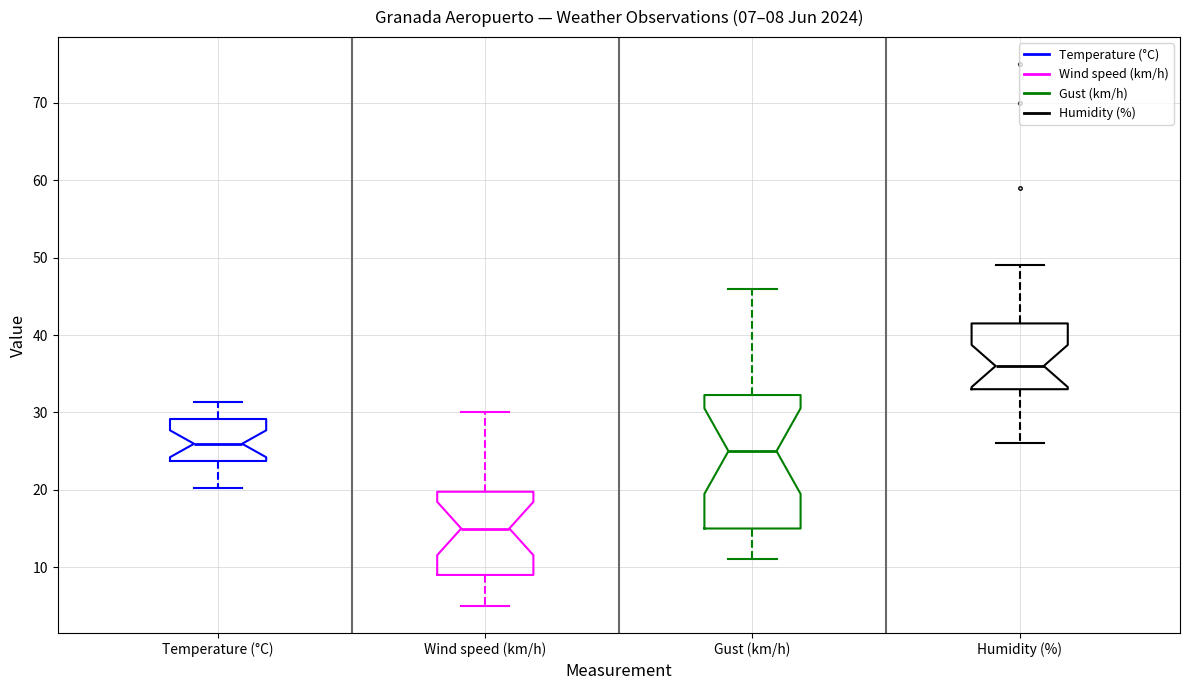

Which box is the tallest, from its lower edge to its upper edge?

Gust (km/h)